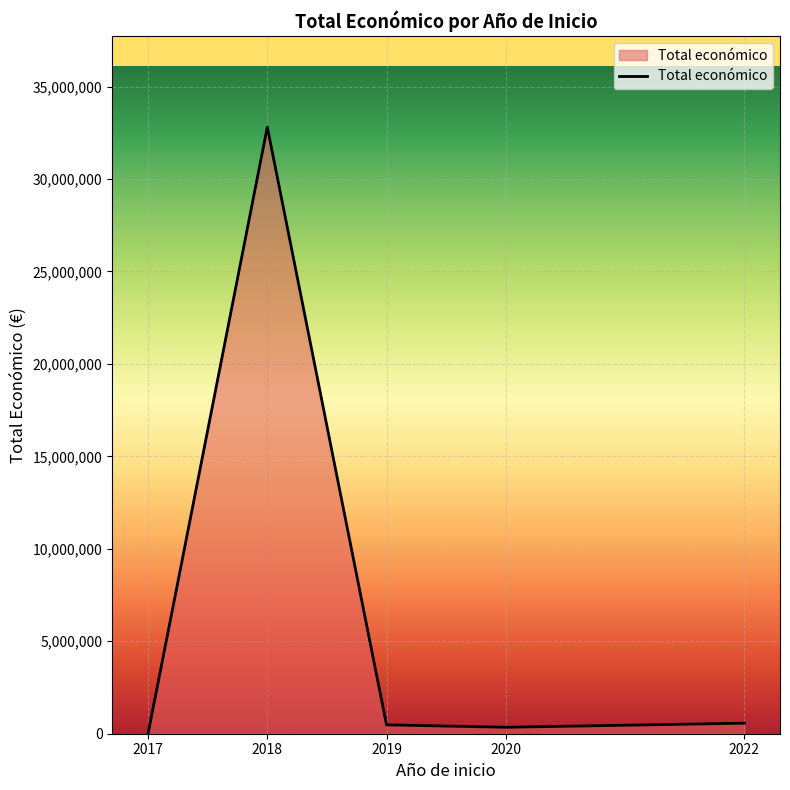

Which label corresponds to the smallest value in the chart?

2017